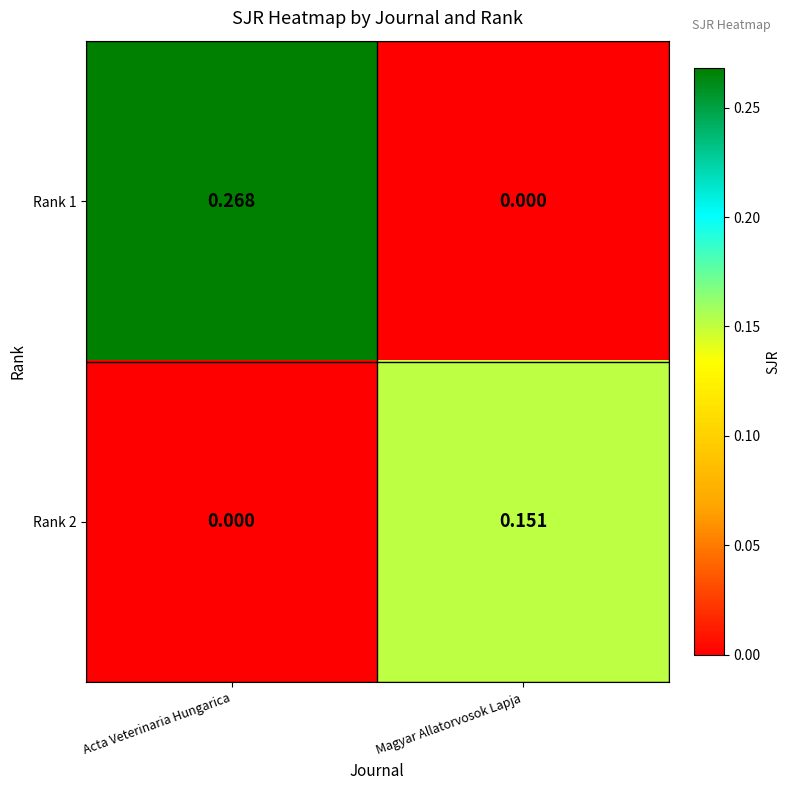

How many series are shown in this chart?

2